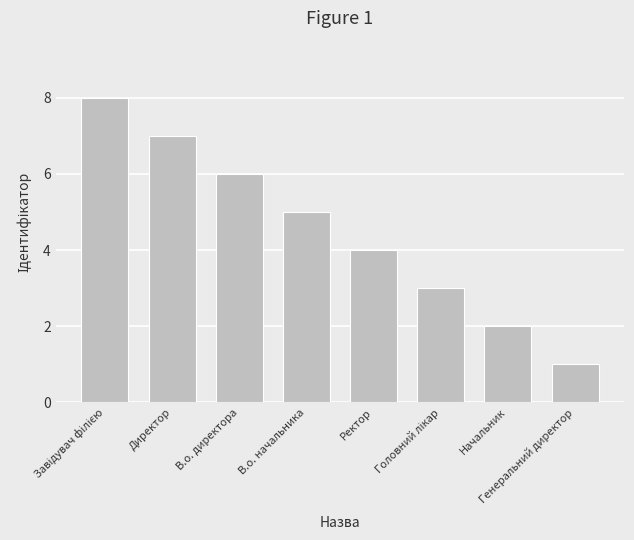

What is the ratio of the value at В.о. начальника to the value at Начальник?

2.5